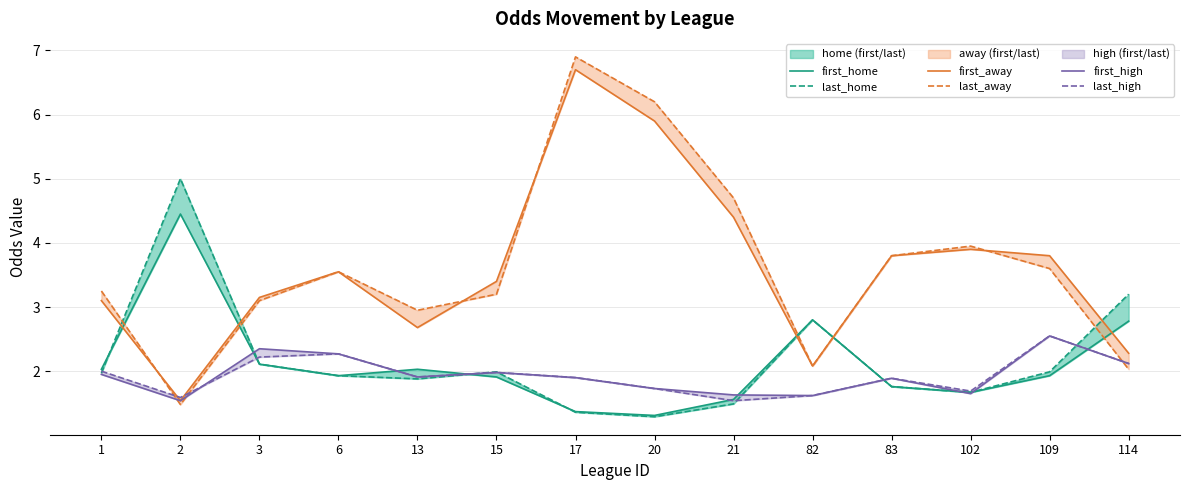

Where is the first local minimum for last_high?

2